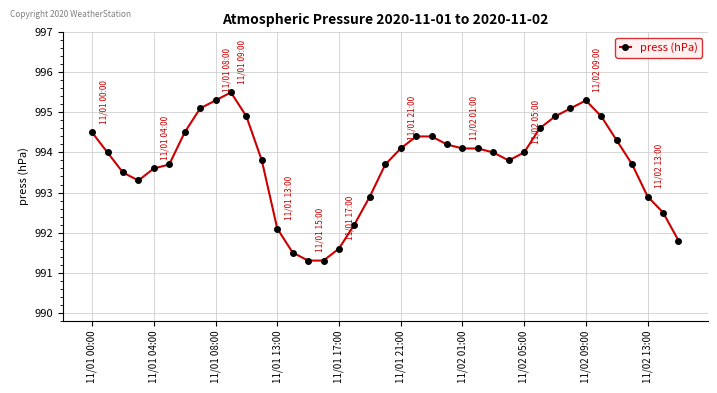

What is the sum of all values?

38755.4